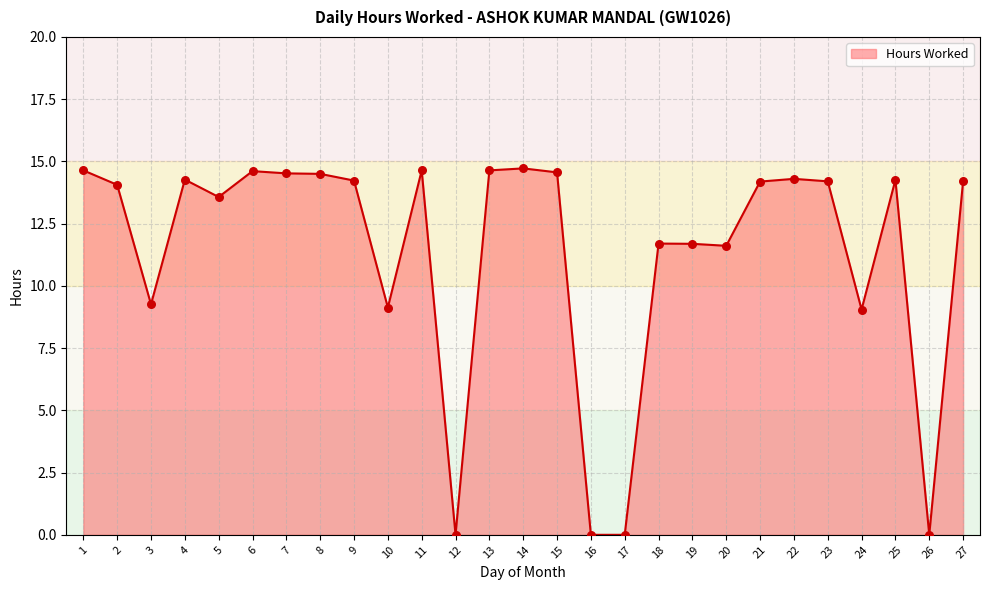

What is the change in value from 10 to 13?

+5.5